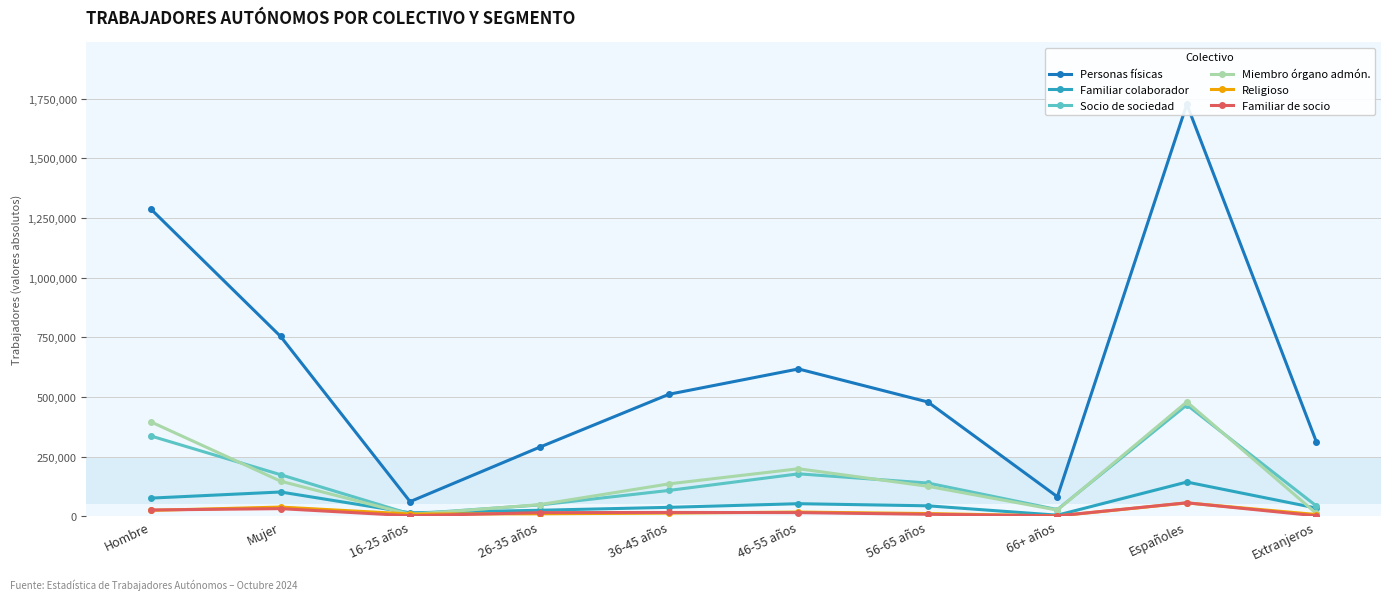

Which series has the widest spread of values?

Personas físicas